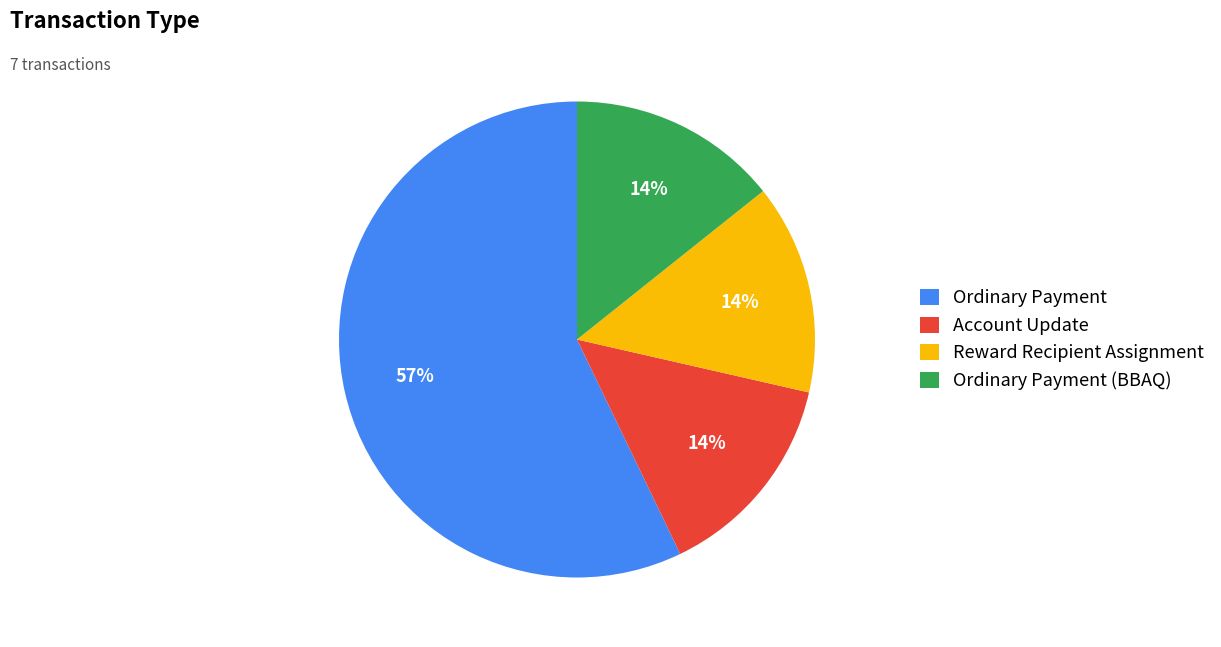

To the nearest percent, what portion does Account Update represent?

14%